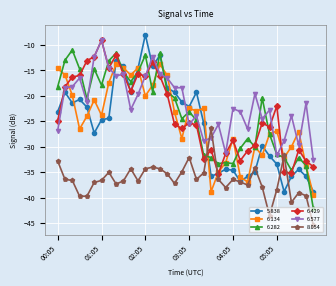

True or false: 6.577 has more than 0 interior local peaks.

True